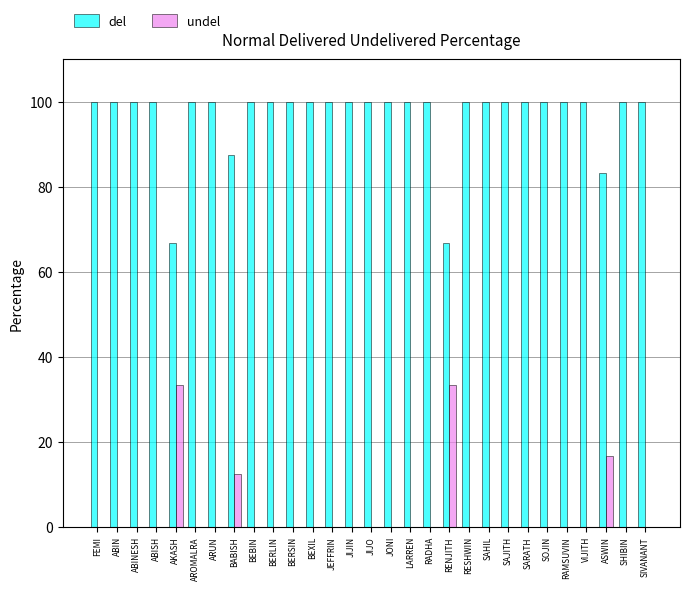

Is the value of del at AROMALRA greater than the value of undel at AROMALRA?

Yes